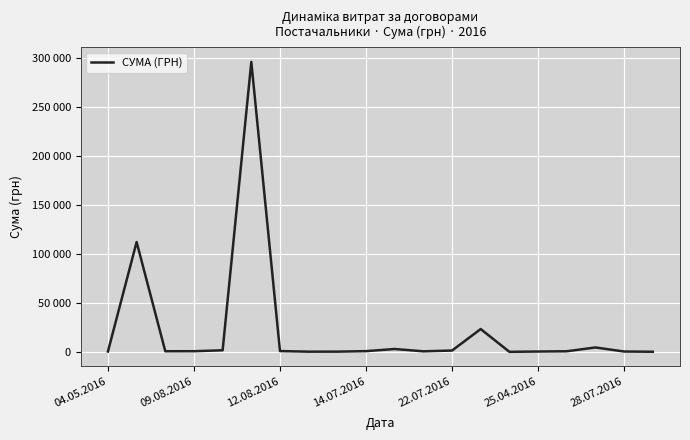

Does the chart have visible grid lines?

Yes